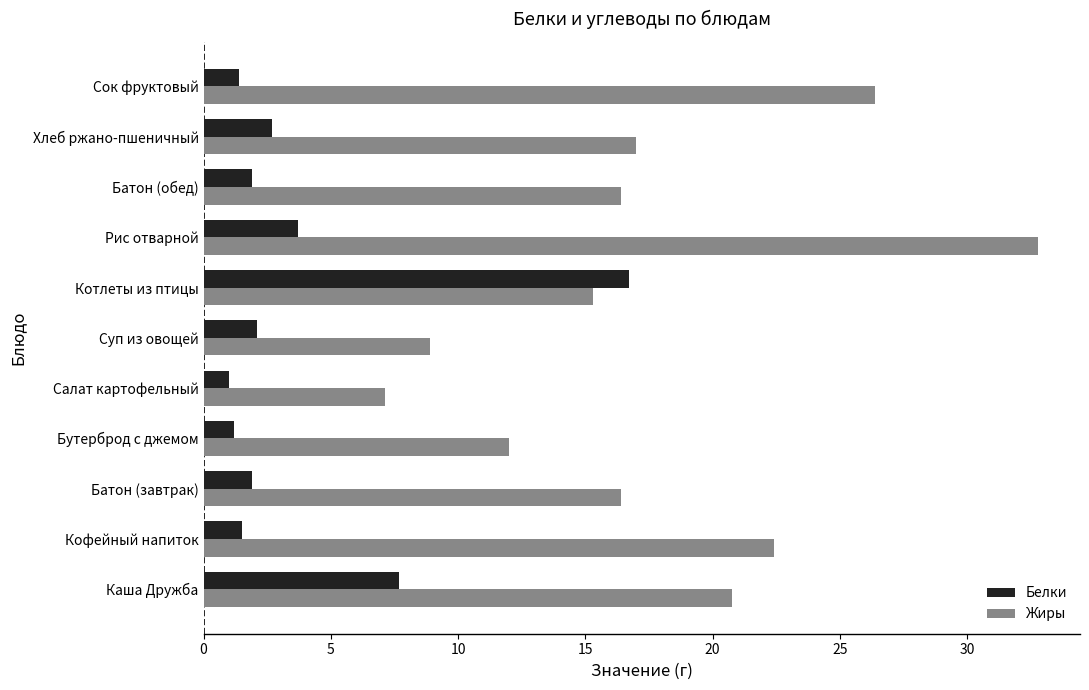

The value of Белки at Кофейный напиток is 1.5. True or false?

True